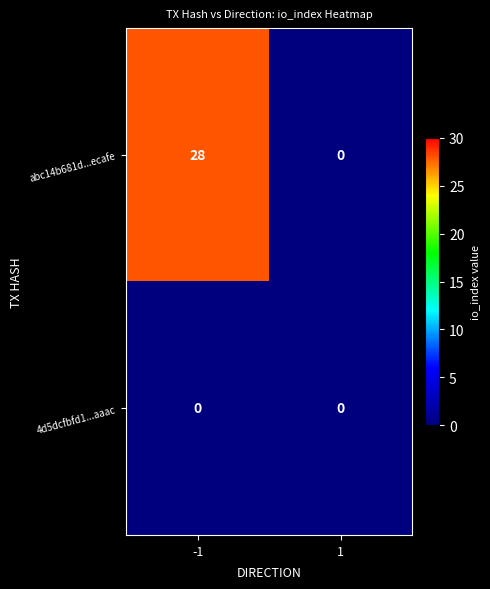

What is the total value across all series at -1?

28